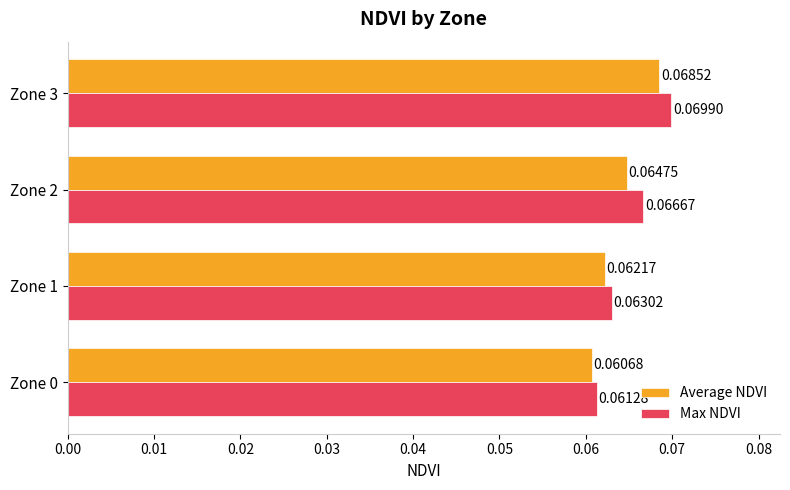

Which series changed the most between Zone 0 and Zone 1?

Max NDVI